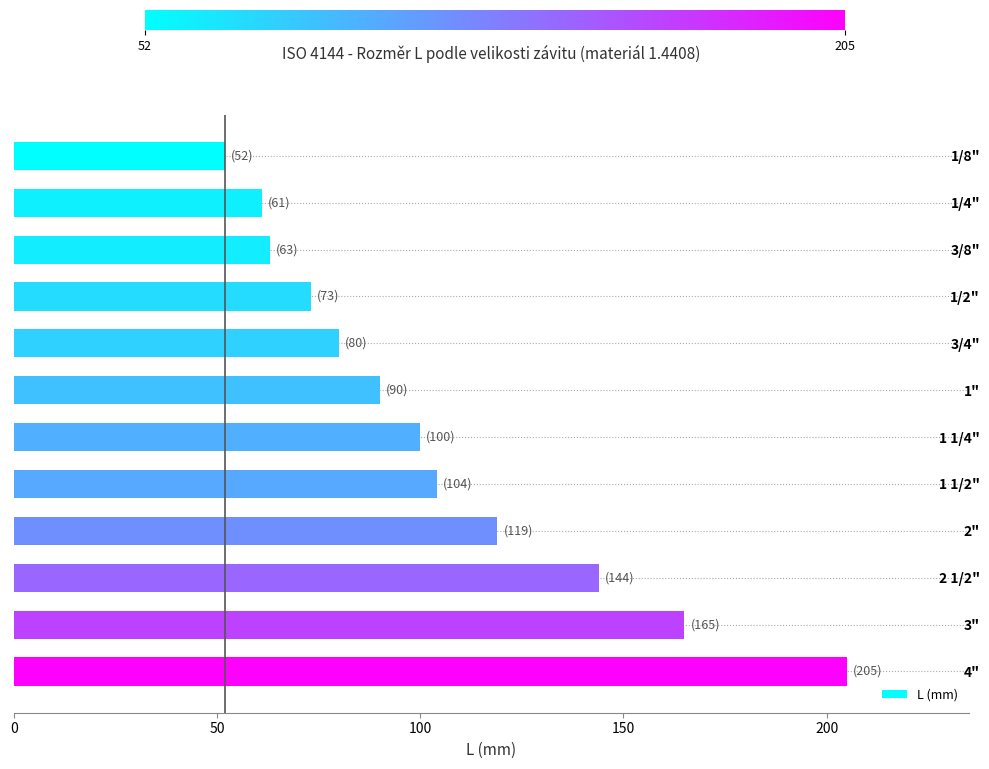

Reading top to bottom, transcribe all the data shown in this chart.

1/8"=52	1/4"=61	3/8"=63	1/2"=73	3/4"=80	1"=90	1 1/4"=100	1 1/2"=104	2"=119	2 1/2"=144	3"=165	4"=205